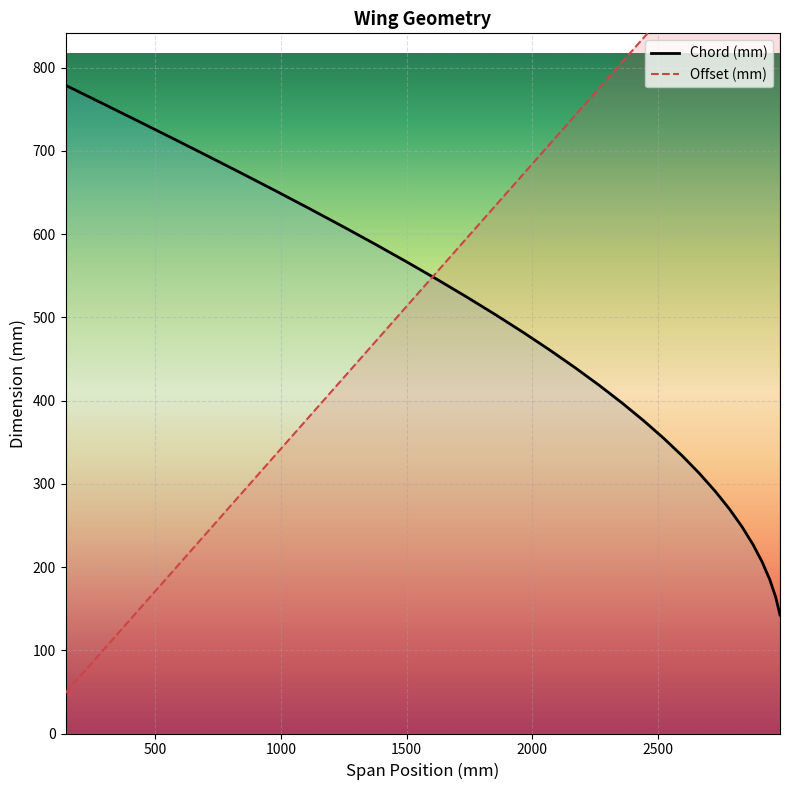

Does the chart display data point markers on the line(s)?

No